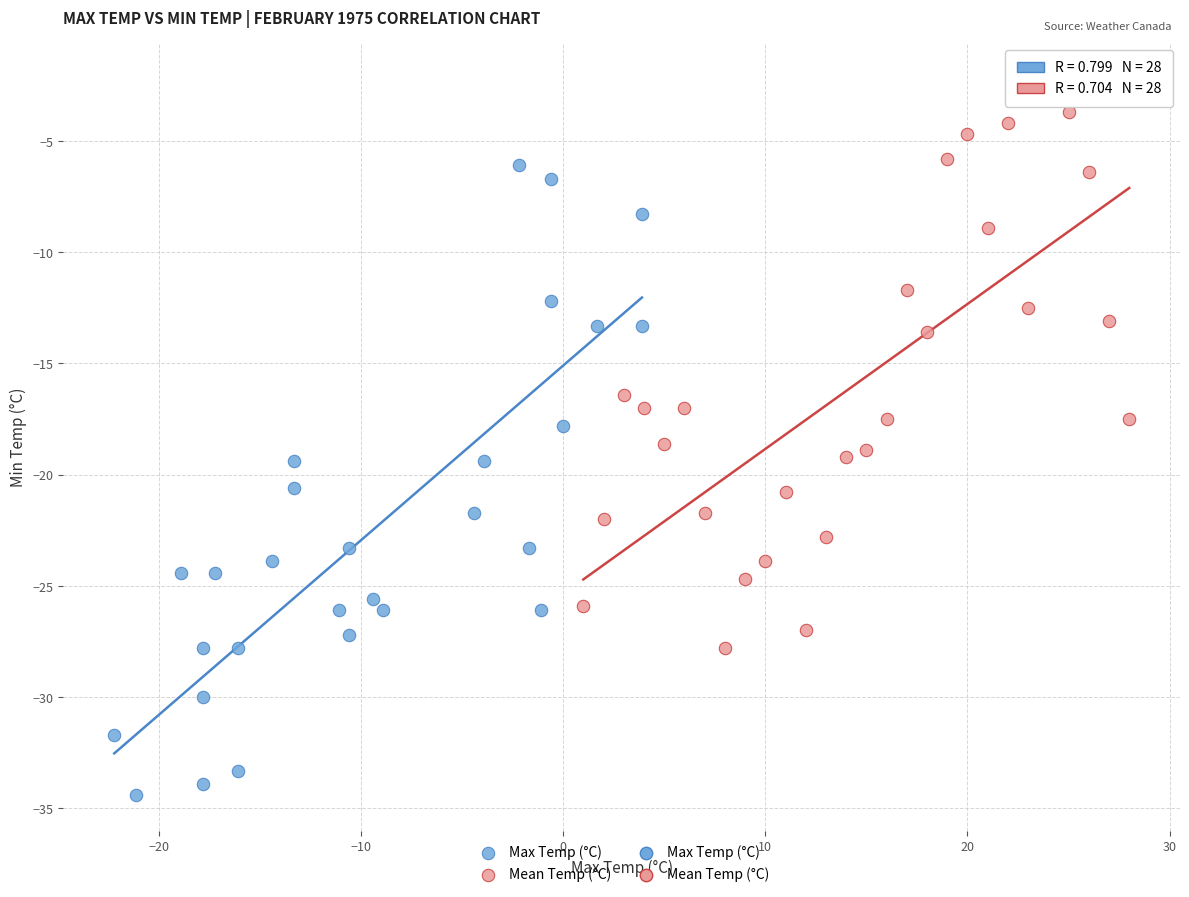

Which series reaches the minimum Y coordinate?

Max Temp (°C)